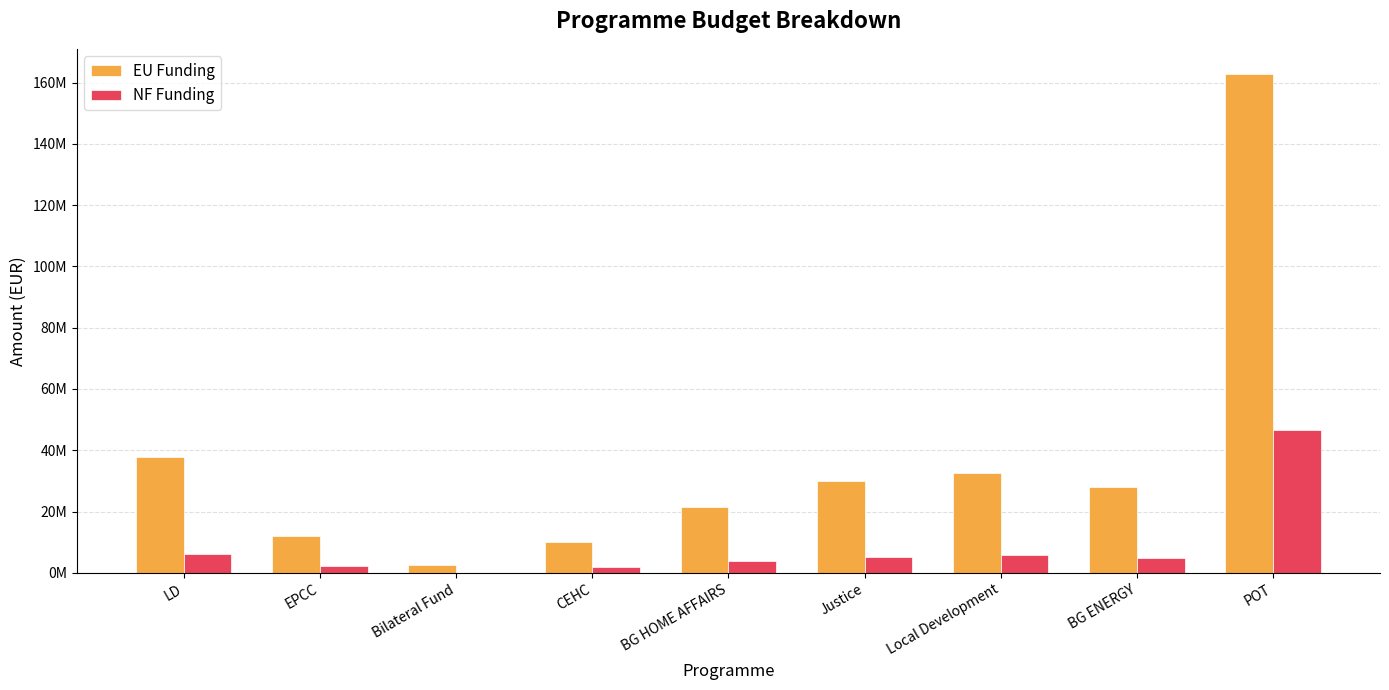

Is the value of EU Funding at BG HOME AFFAIRS greater than the value of NF Funding at Local Development?

Yes